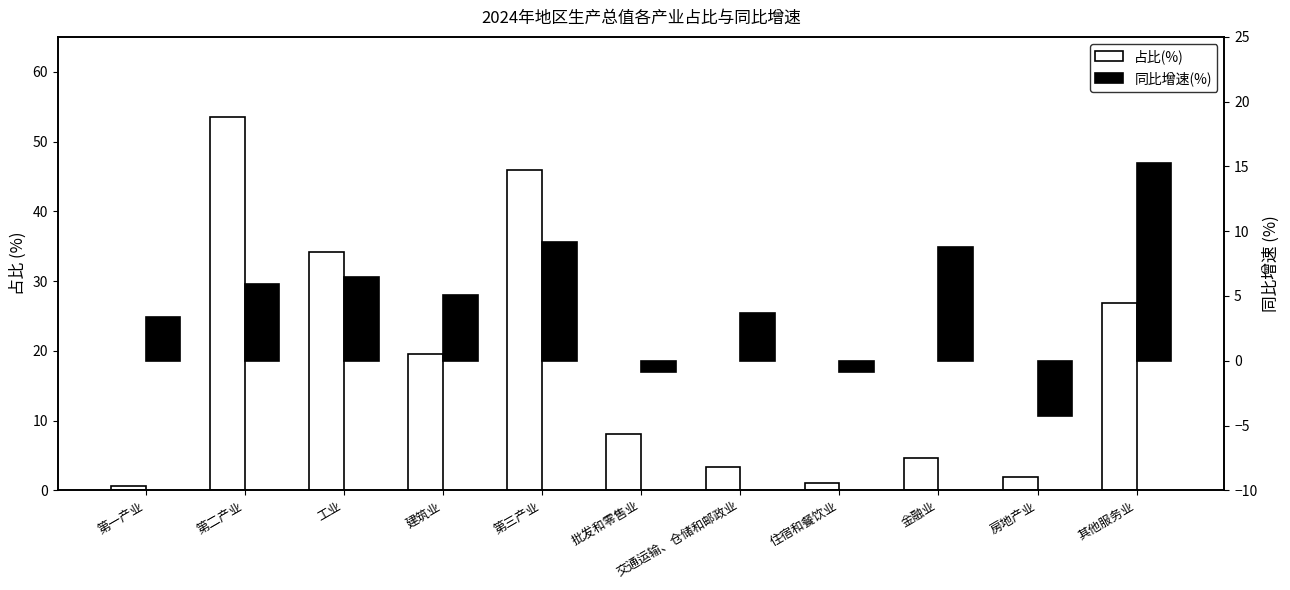

Where does the 占比(%) series first go above 8?

第二产业